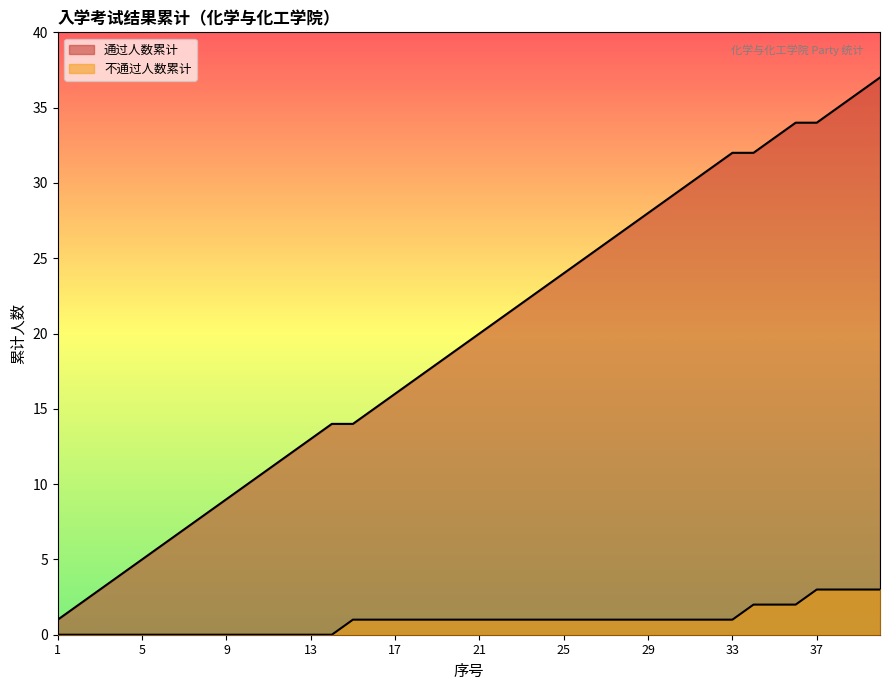

What is the difference between the highest and lowest values at 13?

13